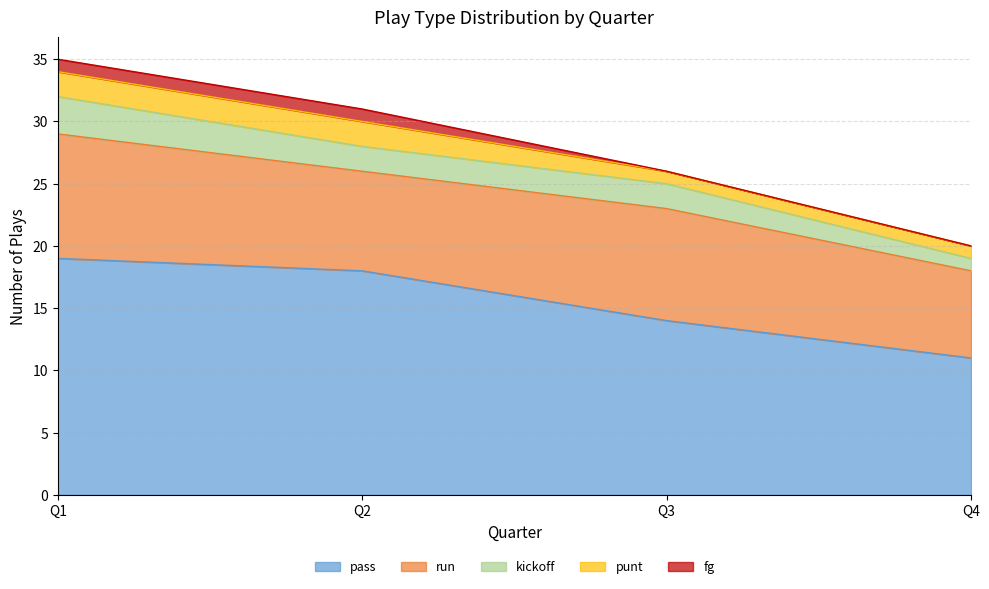

Which label corresponds to the largest value in the chart?

Q1